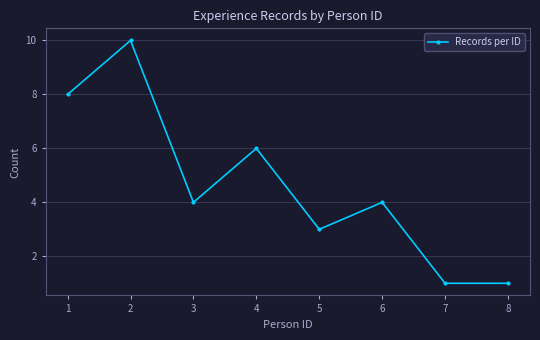

The chart shows a value of 2 at 6. True or false?

False